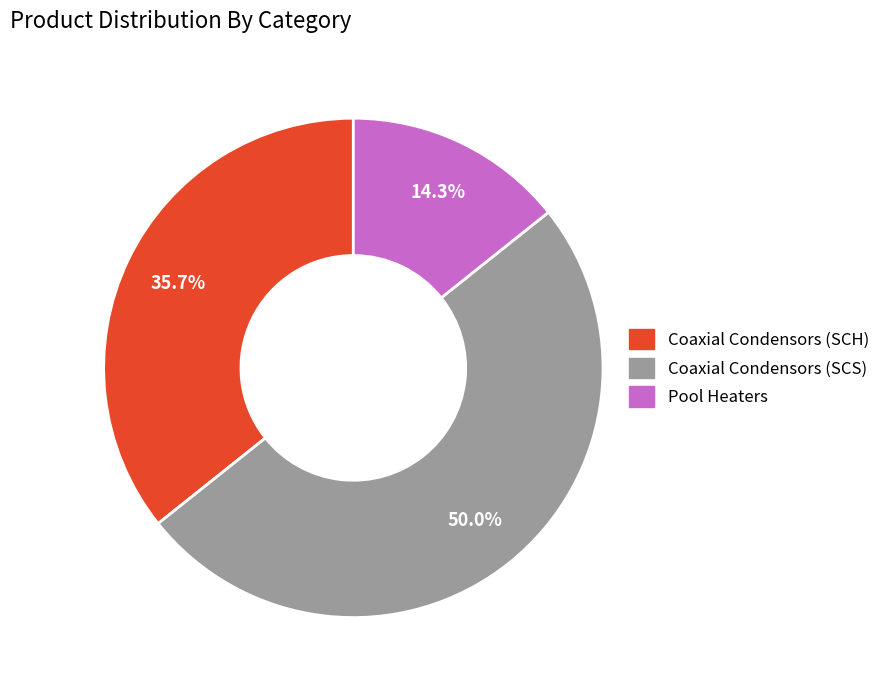

How many segments does this pie chart have?

3